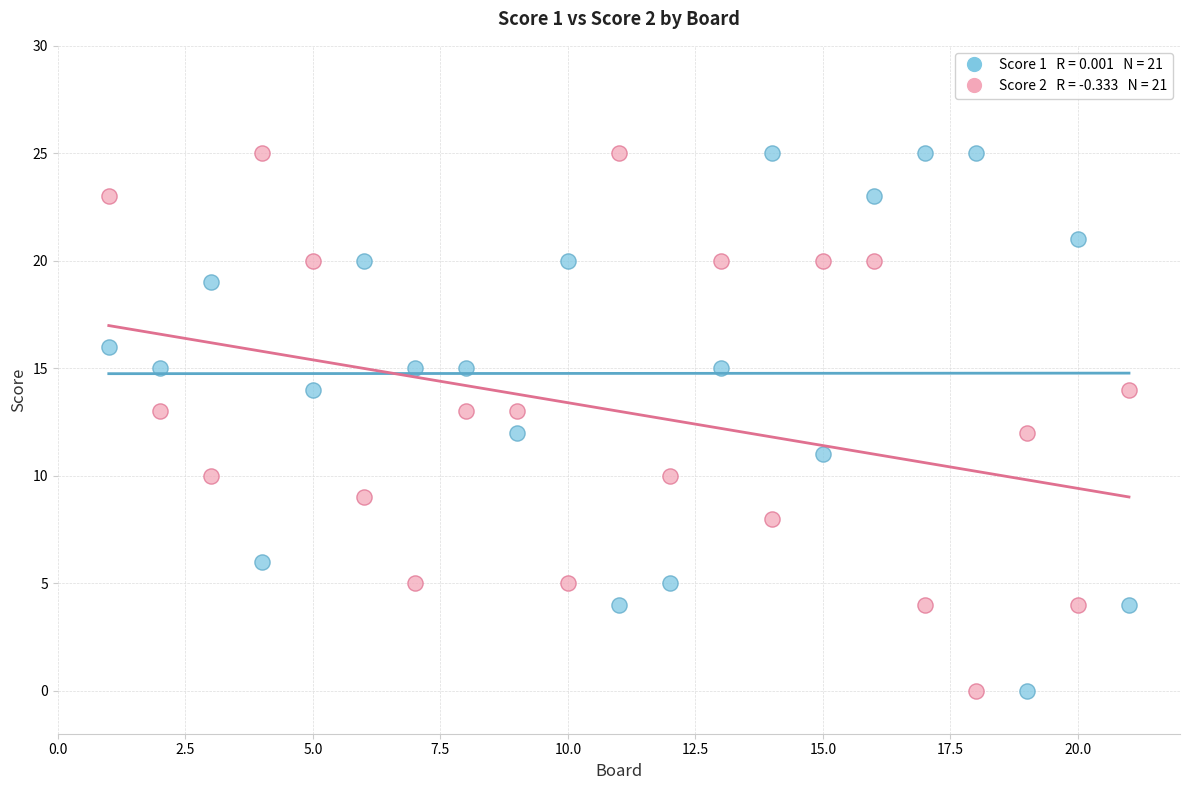

Across all data points, what is the range of X values (max minus min)?

20